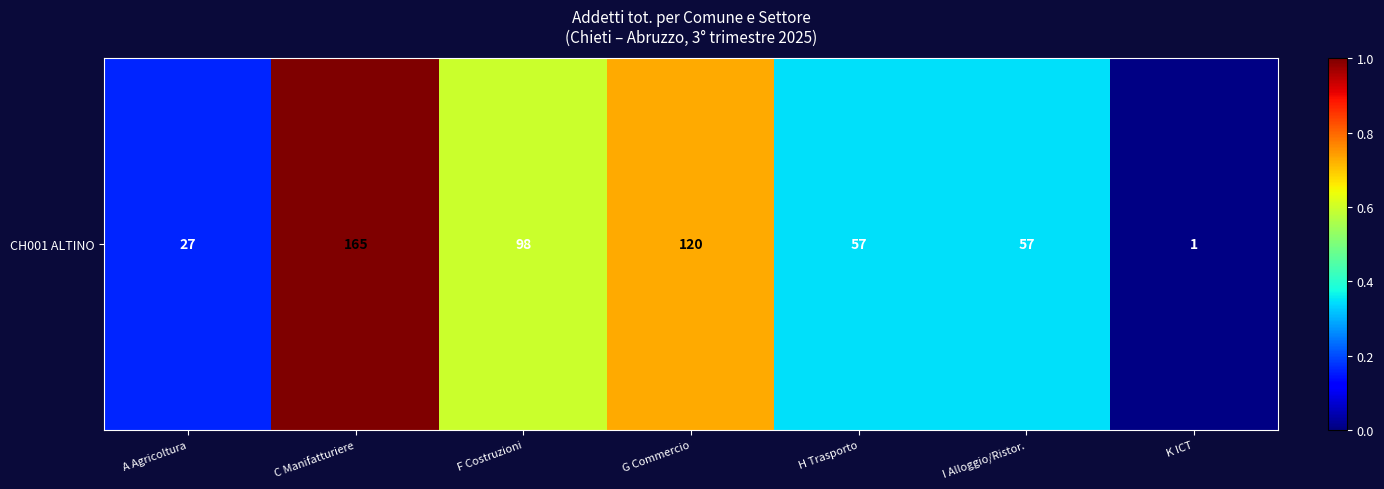

What value does the data have at F Costruzioni?

0.6